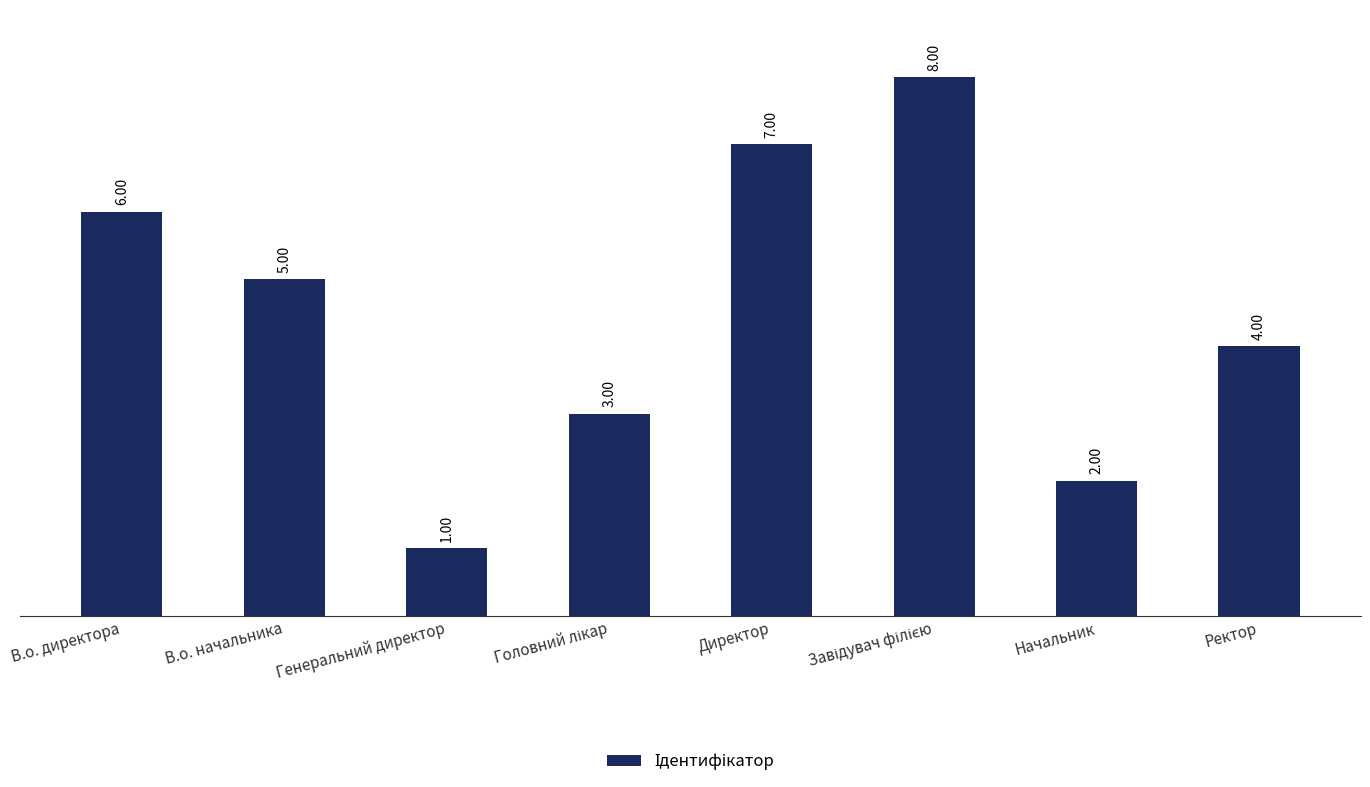

Where is the data nearest to the value 4?

Ректор